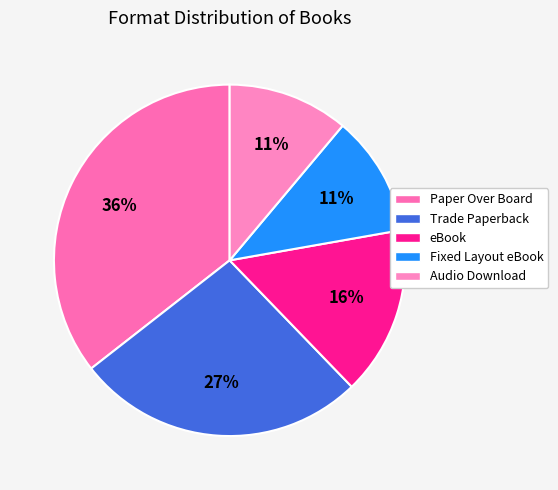

Rank the categories by value from lowest to highest.

Fixed Layout eBook, Audio Download, eBook, Trade Paperback, Paper Over Board